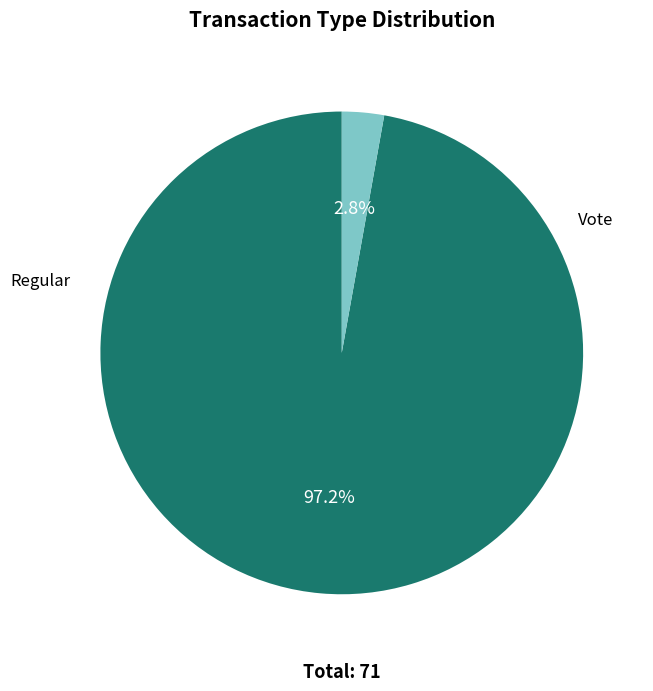

To the nearest percent, what is the difference between the Regular and Vote slice percentages?

94%